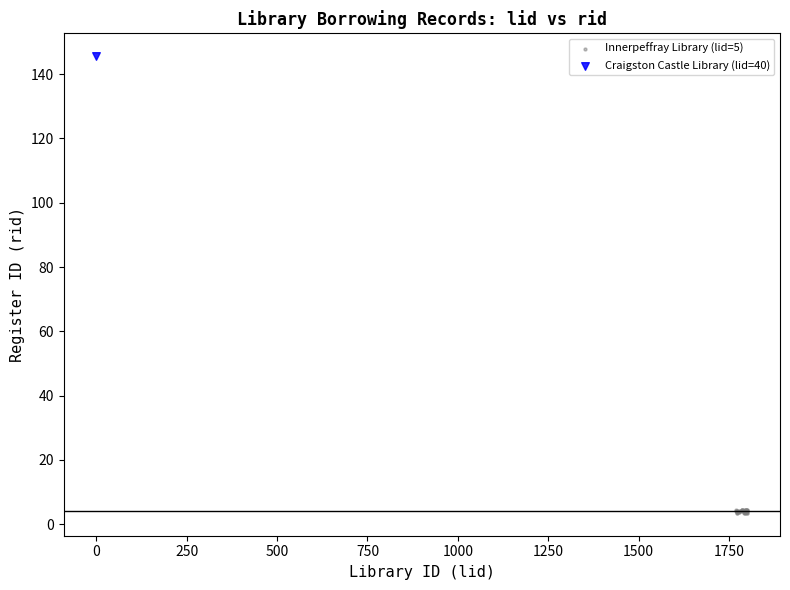

What are all the series names shown in the legend?

Innerpeffray Library (lid=5), Craigston Castle Library (lid=40)